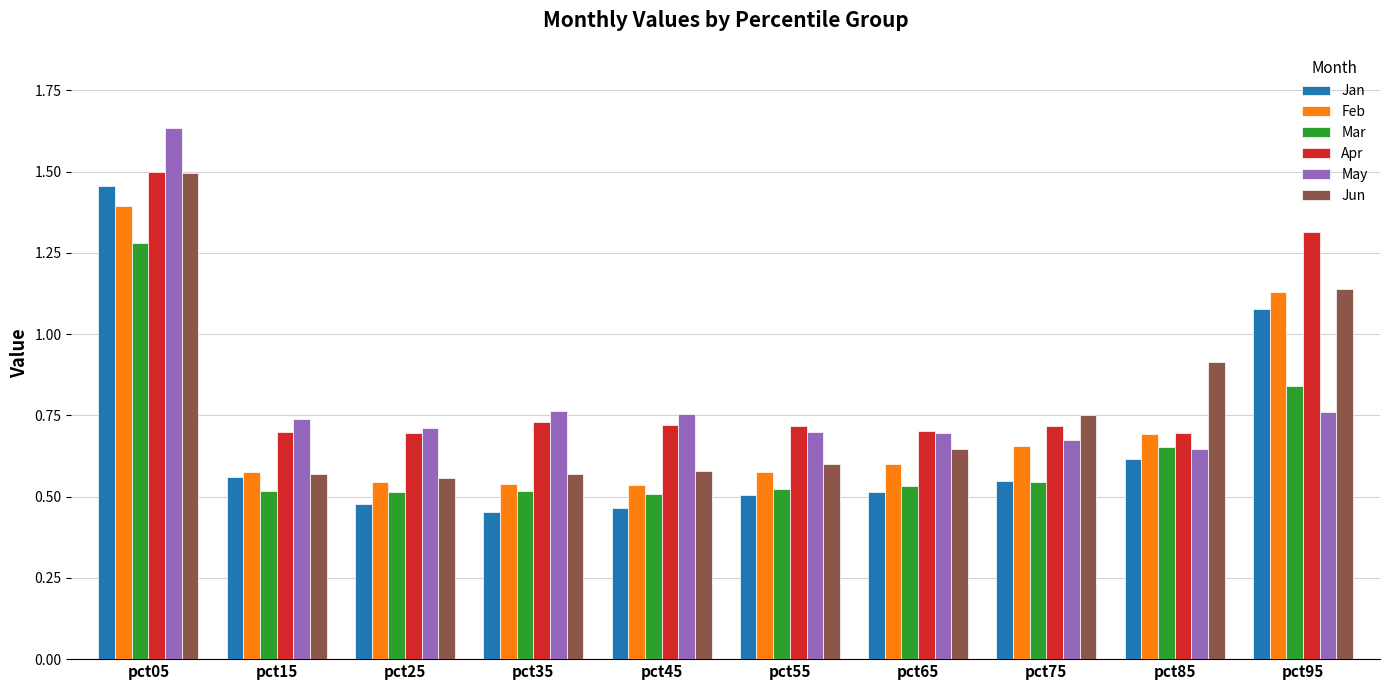

What is the total value across all series at pct15?

3.7